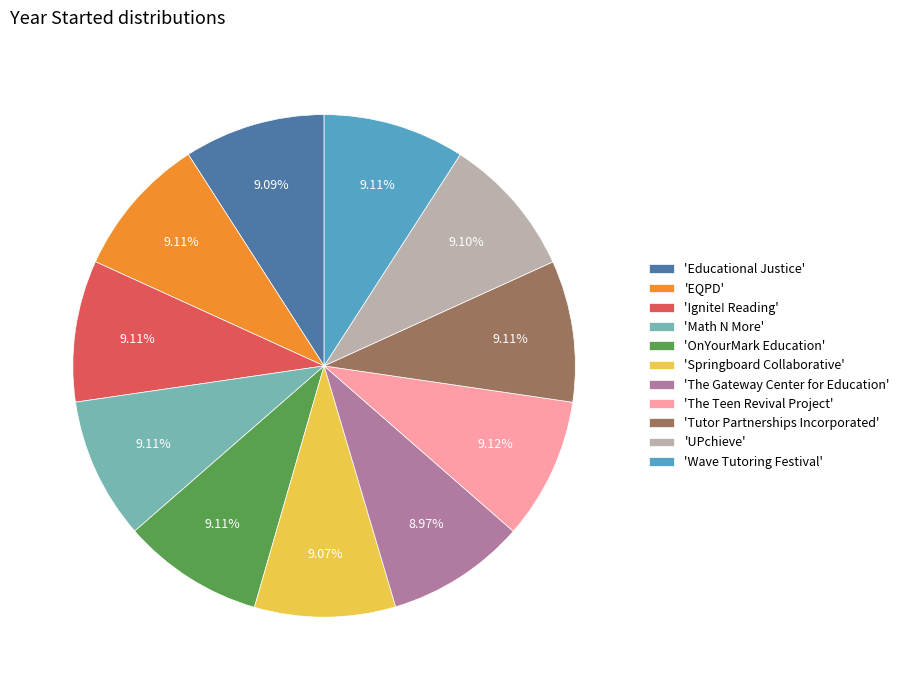

Does any single category account for the majority?

No